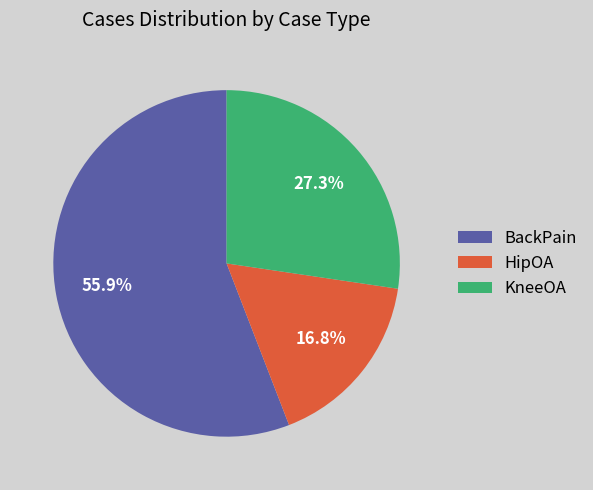

To the nearest percent, what is the combined percentage of BackPain and KneeOA?

83%